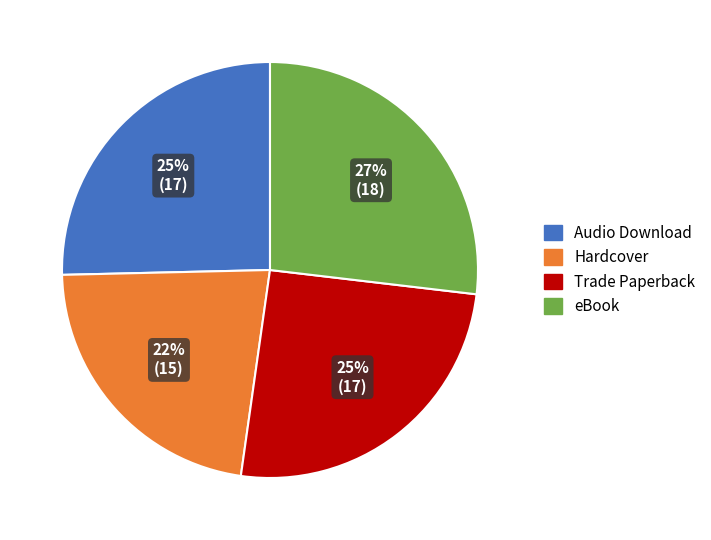

Count the number of slices in the pie.

4